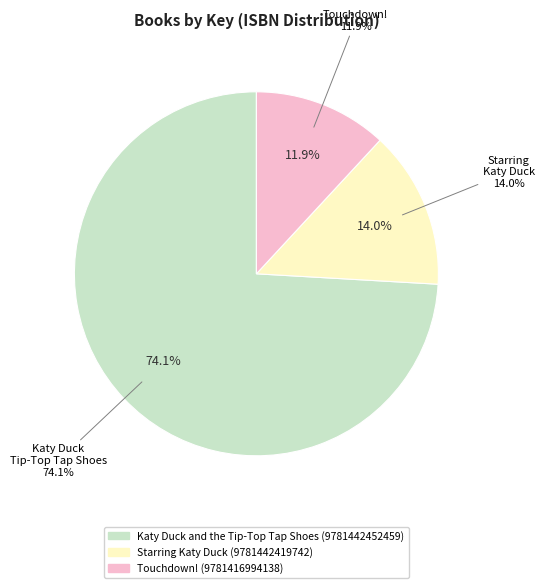

To the nearest percent, what portion does Touchdown! (9781416994138) represent?

12%